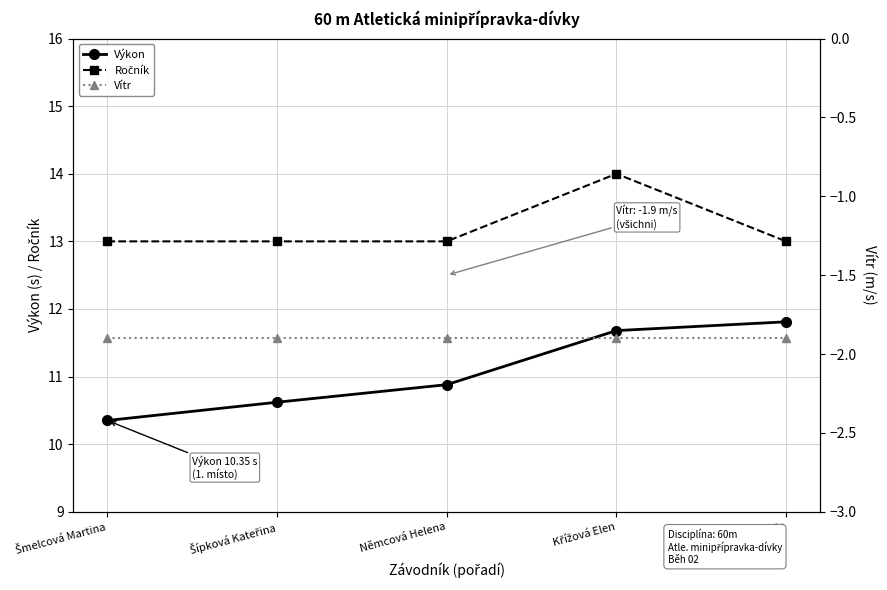

Rank the categories by Výkon value from lowest to highest.

Šmelcová Martina, Šípková Kateřina, Němcová Helena, Křížová Elen, Foretová Marie